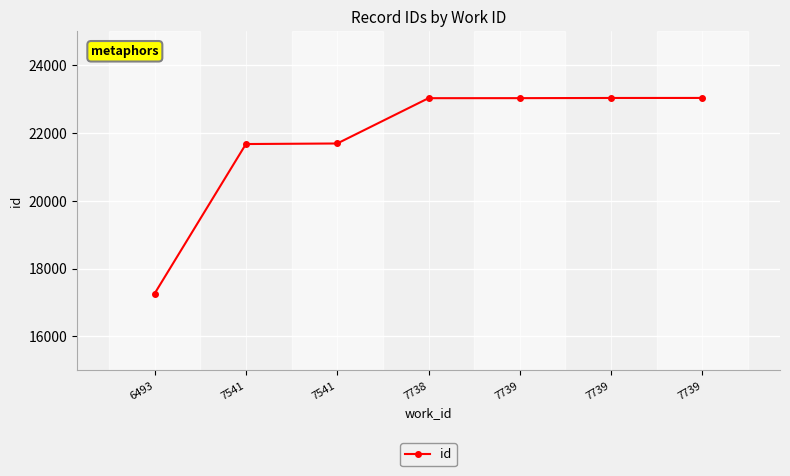

How many lines are shown in the chart?

1